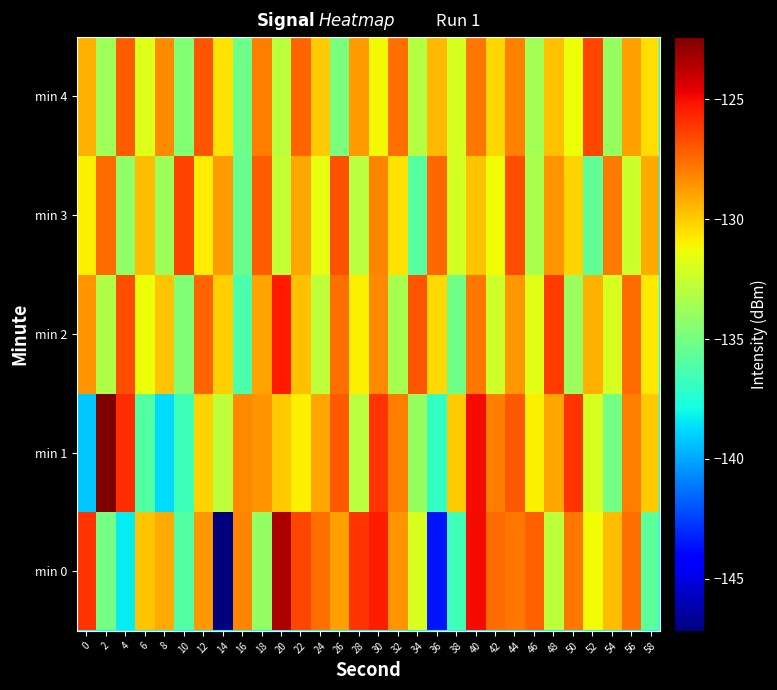

At 46, list the series in order from smallest to largest.

min 4, min 3, min 2, min 1, min 0